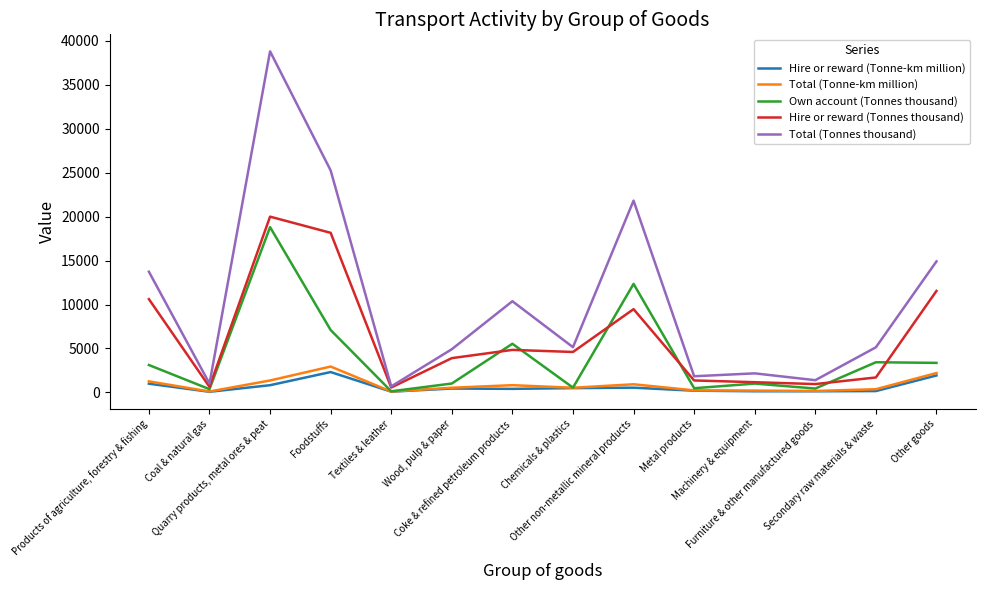

True or false: Total (Tonnes thousand) and Hire or reward (Tonne-km million) intersect in this chart.

False